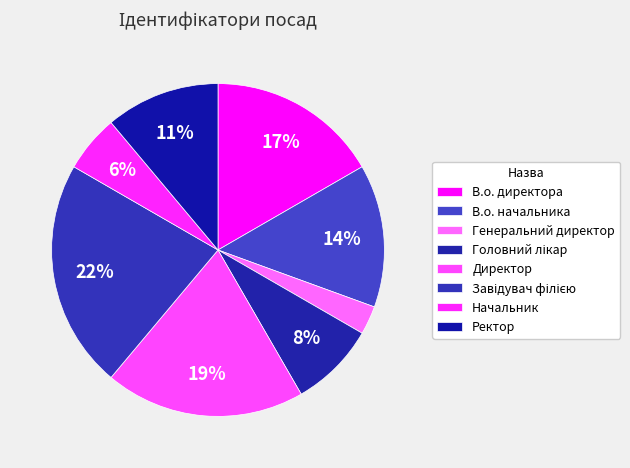

What is the largest slice in the pie chart?

Завідувач філією